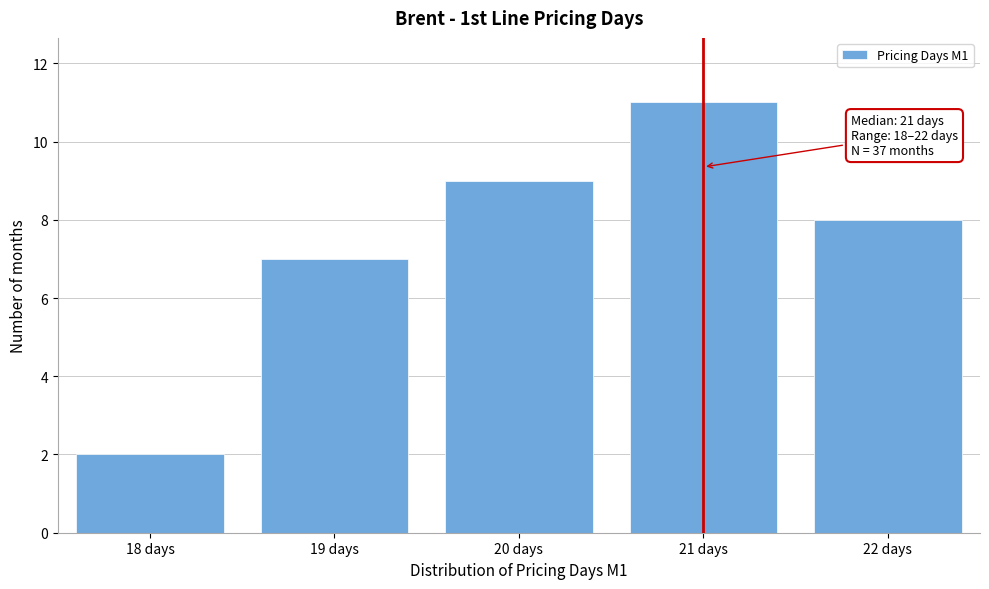

Reading left to right, what are all the values shown in this chart?

18 days=2	19 days=7	20 days=9	21 days=11	22 days=8